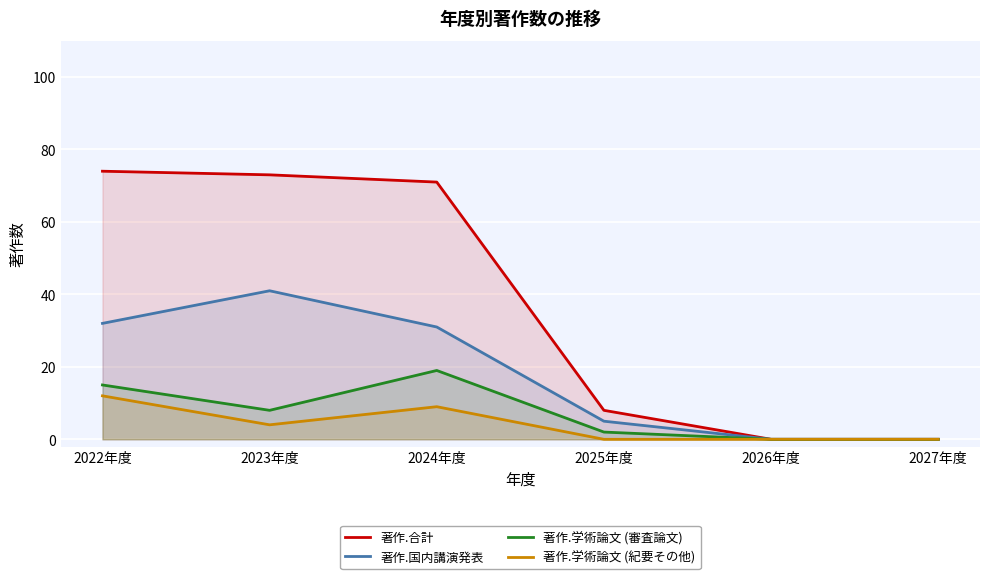

True or false: 著作.合計 and 著作.学術論文 (紀要その他) cross at least once.

False